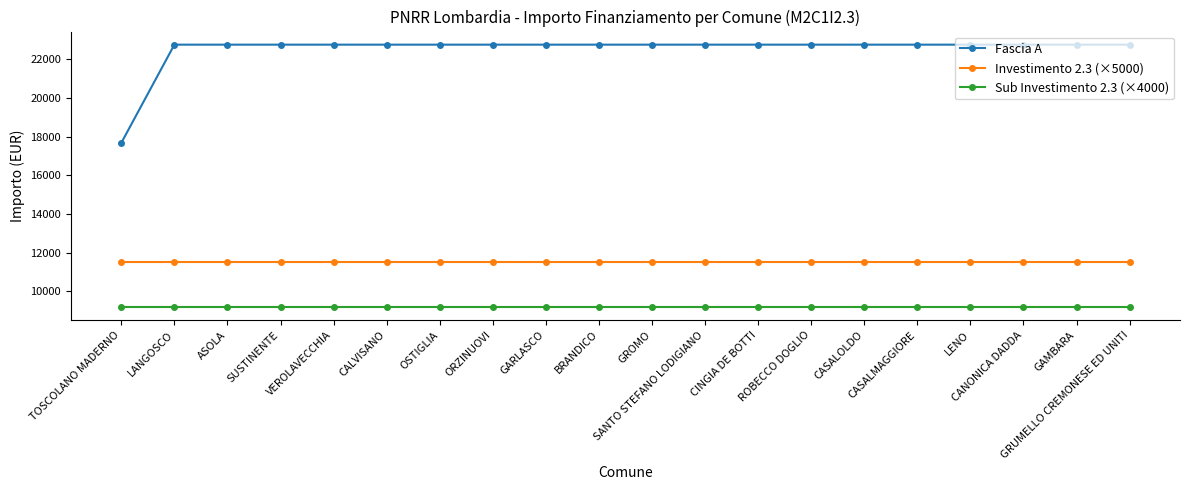

True or false: Sub Investimento 2.3 (×4000) and Investimento 2.3 (×5000) cross at least once.

False